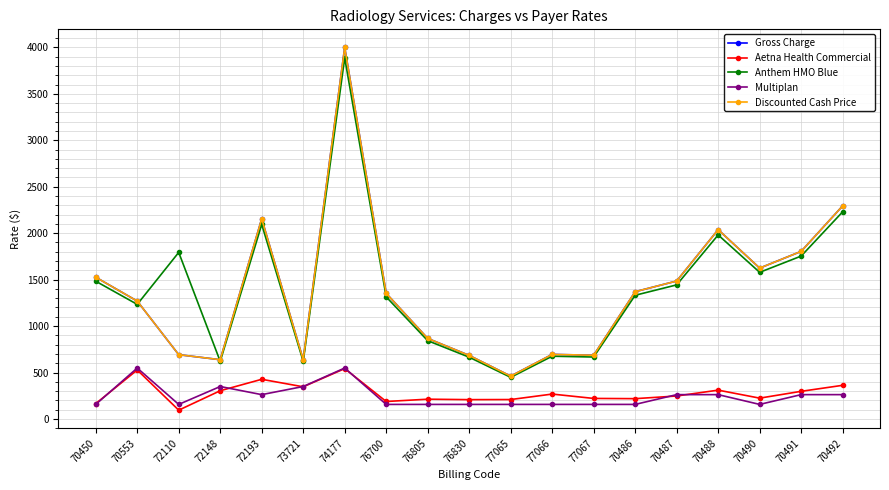

Does the chart have visible grid lines?

Yes